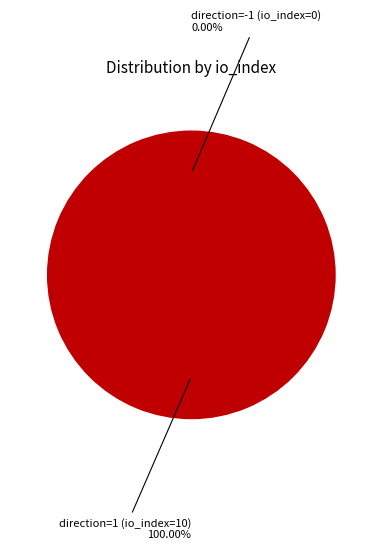

Is direction=-1 (io_index=0) the majority of the pie?

No